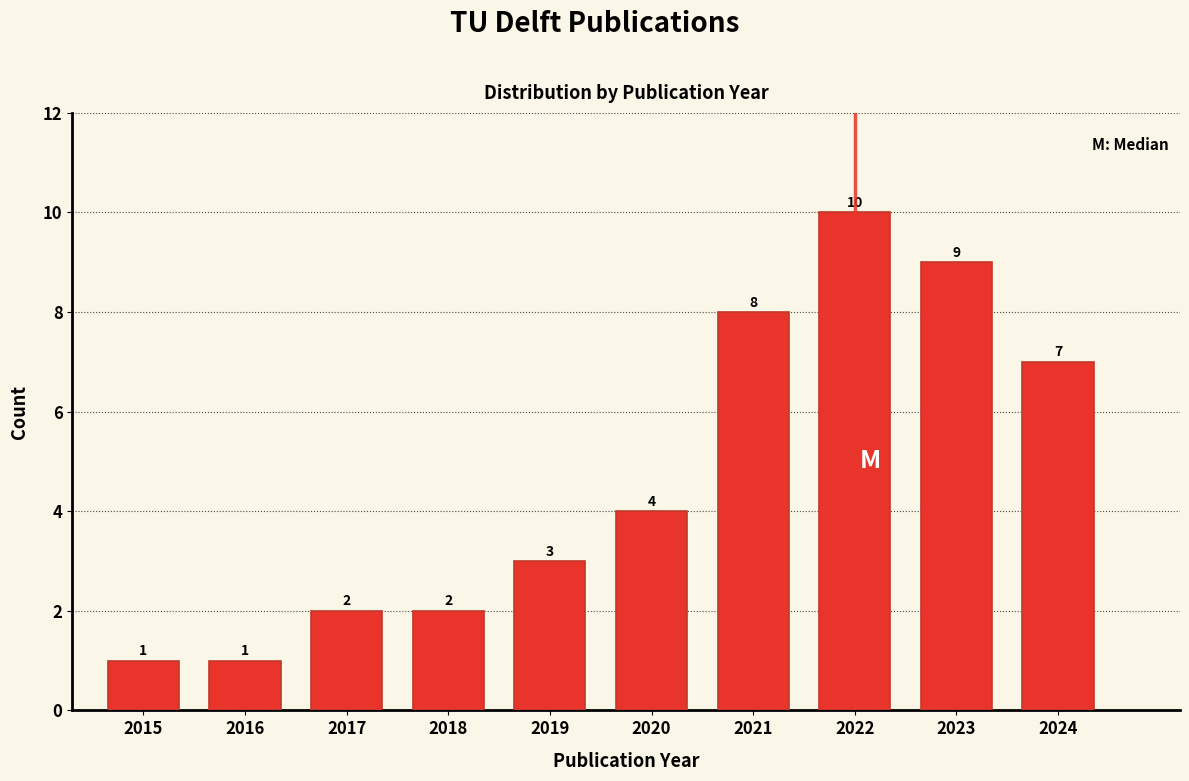

Reading left to right, what are all the values shown in this chart?

2015=1	2016=1	2017=2	2018=2	2019=3	2020=4	2021=8	2022=10	2023=9	2024=7